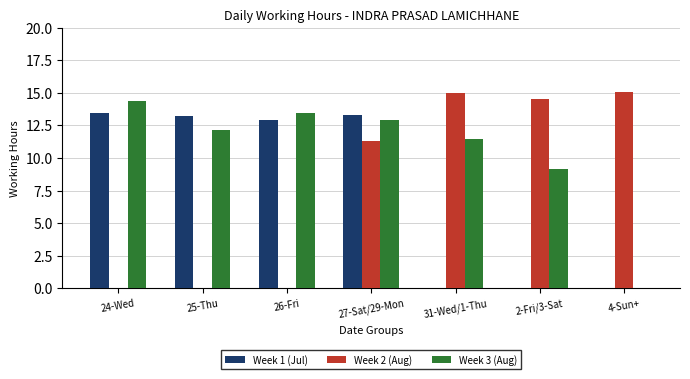

The Week 3 (Aug) series shows 14.3 at 24-Wed. True or false?

True